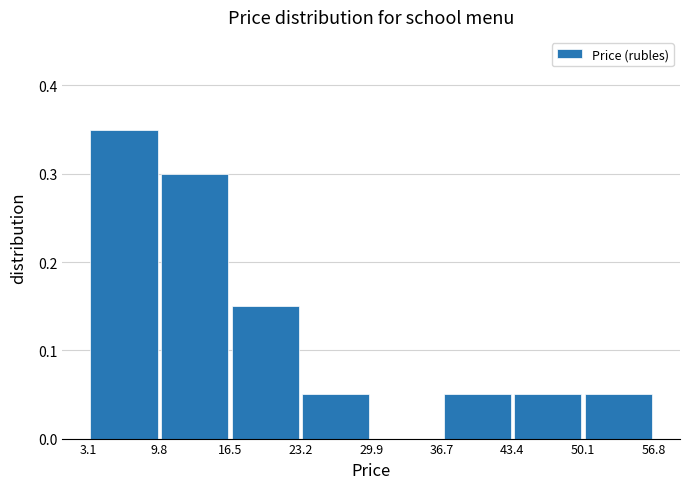

Reading left to right, transcribe this chart: for each bar, give the range it covers on the x-axis and its height. The values are not printed on the chart, so give them approximately, as read against the axis.

3.1 to 9.8: 0.35
9.8 to 16.5: 0.30
16.5 to 23.2: 0.15
23.2 to 29.9: 0.05
29.9 to 36.7: 0
36.7 to 43.4: 0.05
43.4 to 50.1: 0.05
50.1 to 56.8: 0.05